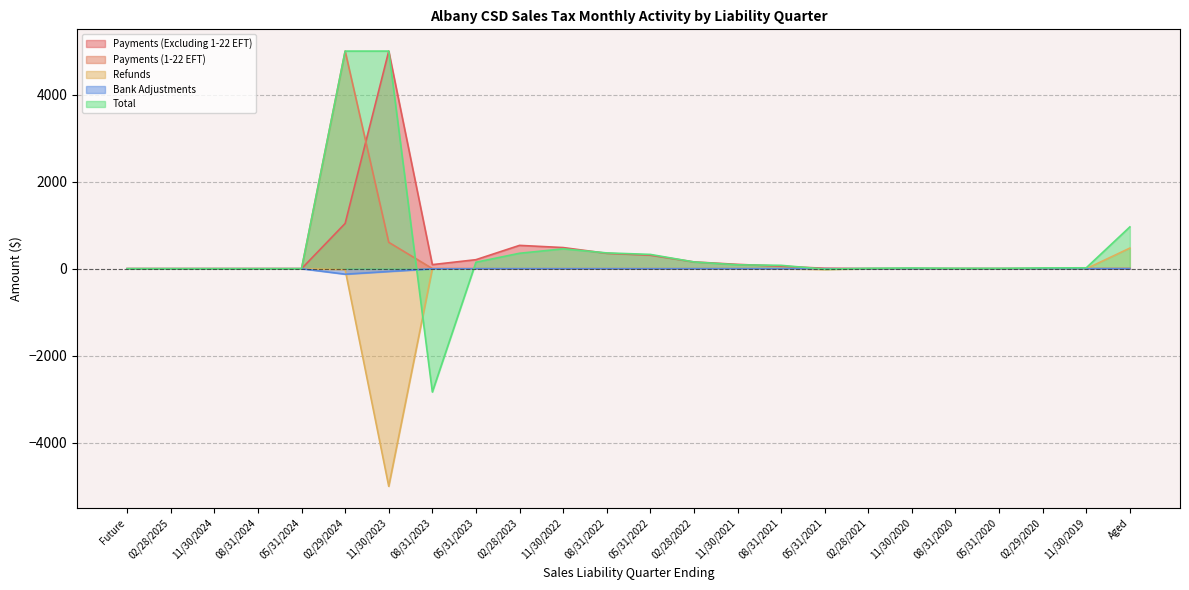

What is the average value of the Payments (1-22 EFT) series?

233.7